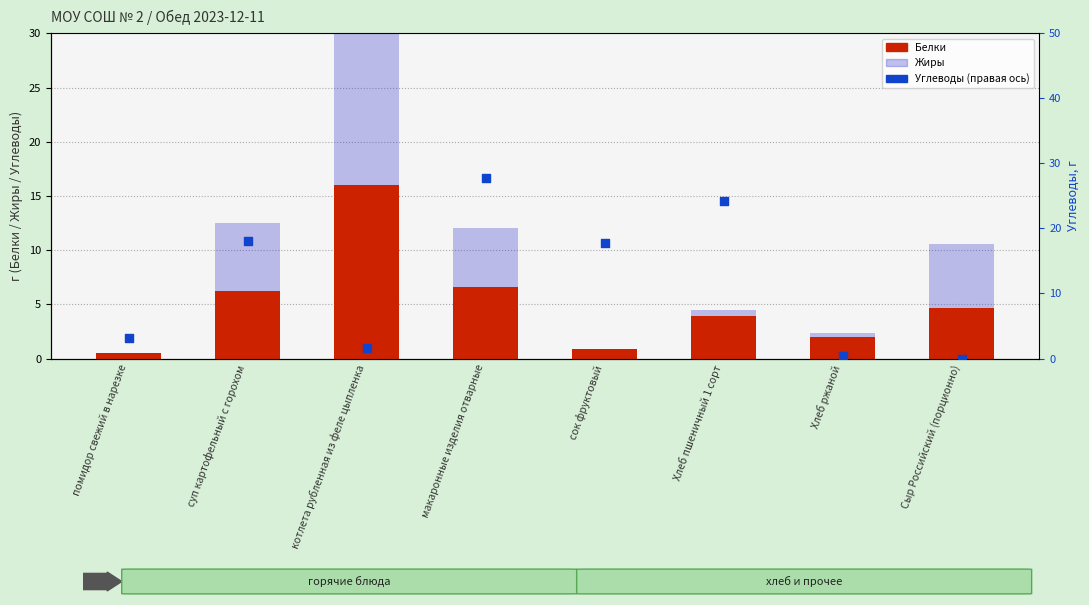

What are all the series names shown in the legend?

Белки, Жиры, Углеводы